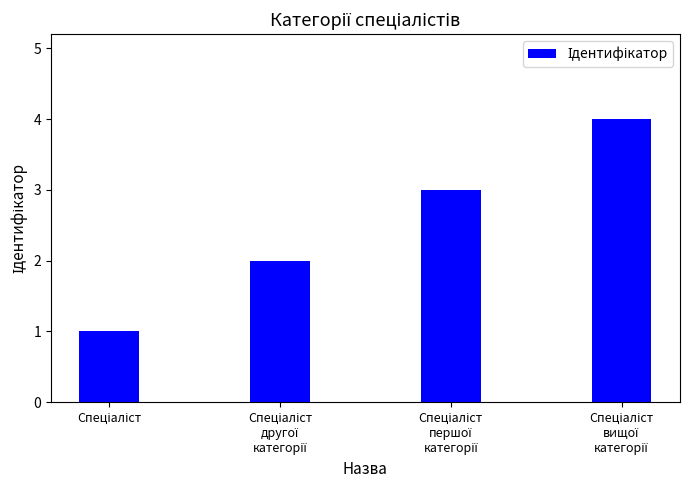

What is the greatest value displayed?

4